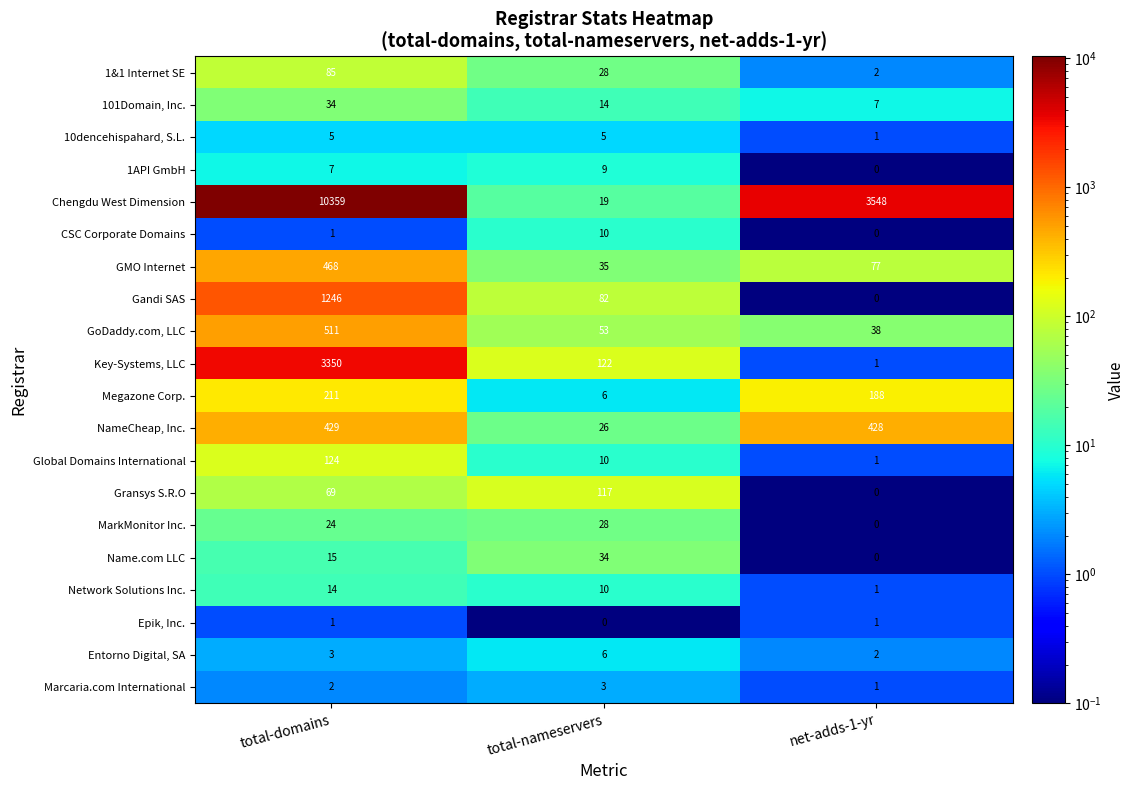

What is the sum of the Global Domains International values at total-domains and total-nameservers?

134